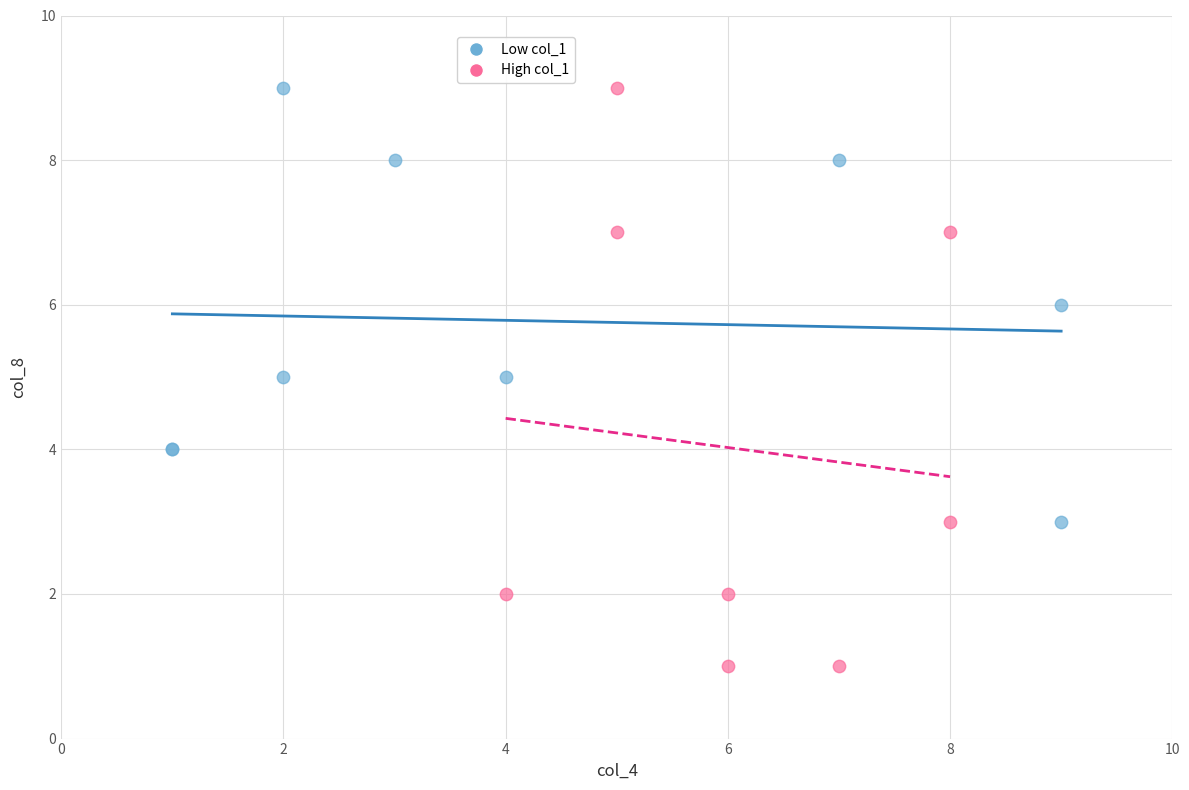

Which series reaches the minimum Y coordinate?

High col_1